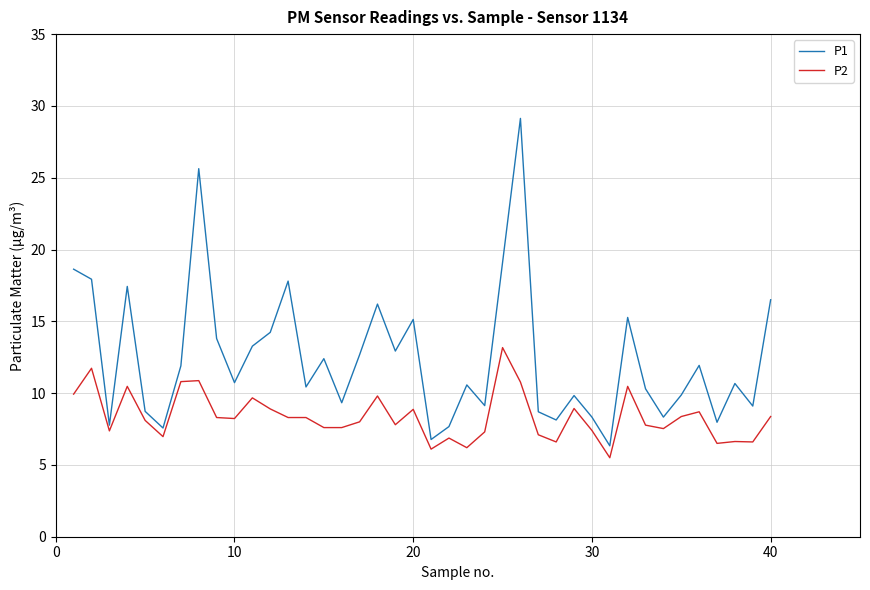

What is the lowest value of the P2 series?

5.5